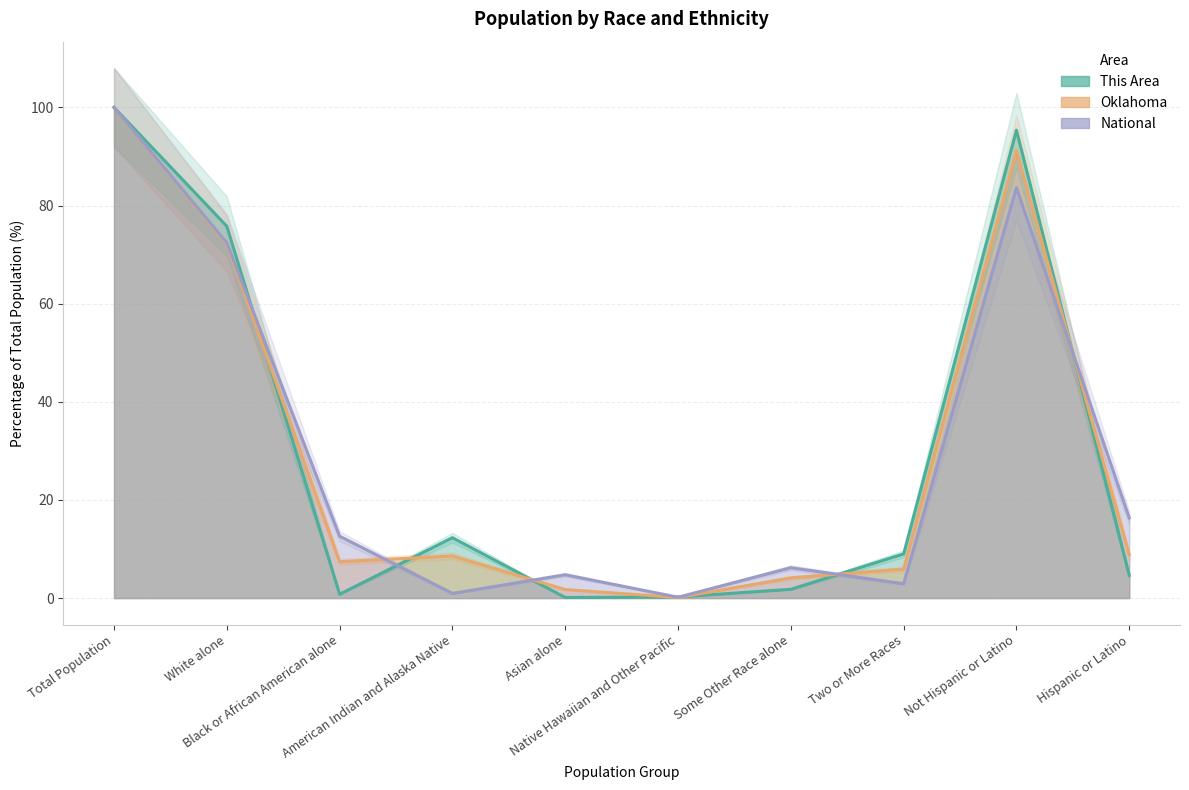

How many categories are shown in the chart?

10